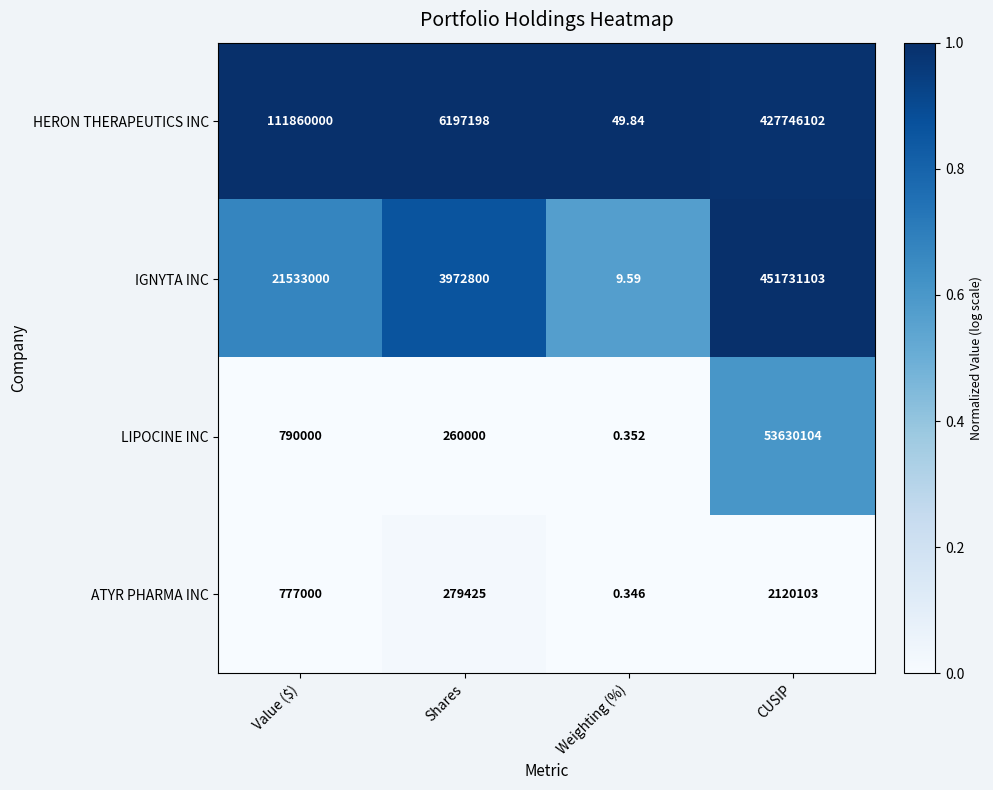

Is the value of HERON THERAPEUTICS INC at Weighting (%) greater than the value of IGNYTA INC at Value ($)?

No